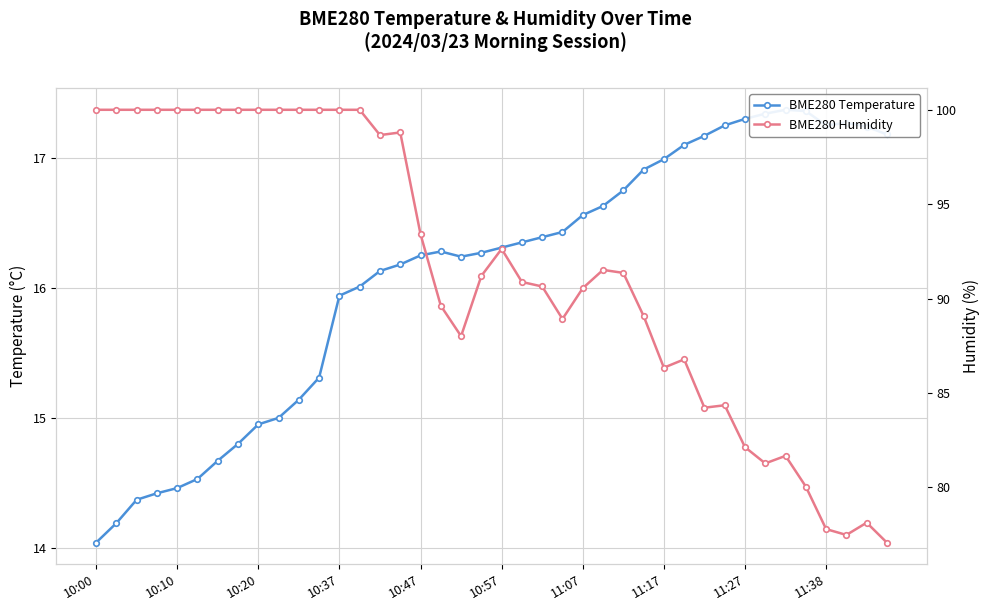

True or false: BME280 Humidity has a value of 65.7 at 11:17.

False